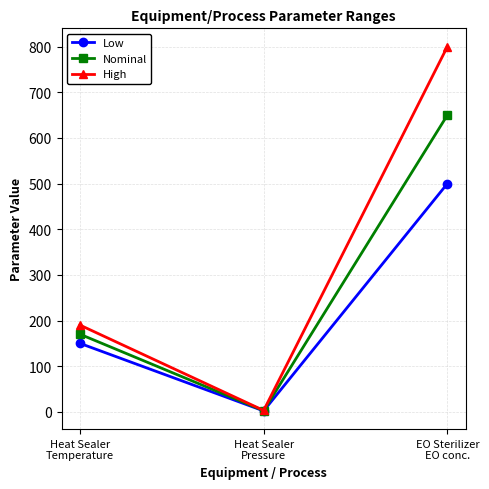

Rank the categories by Nominal value from lowest to highest.

Heat Sealer
Pressure, Heat Sealer
Temperature, EO Sterilizer
EO conc.